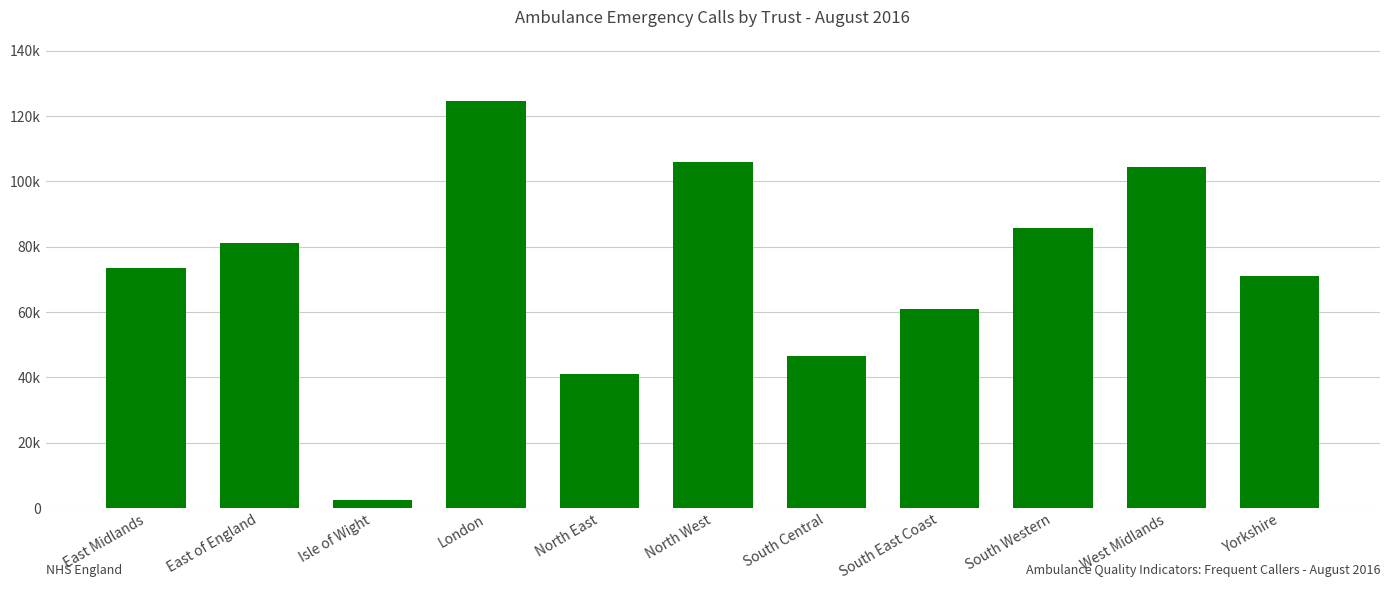

What is the change in value from East Midlands to London?

+51015